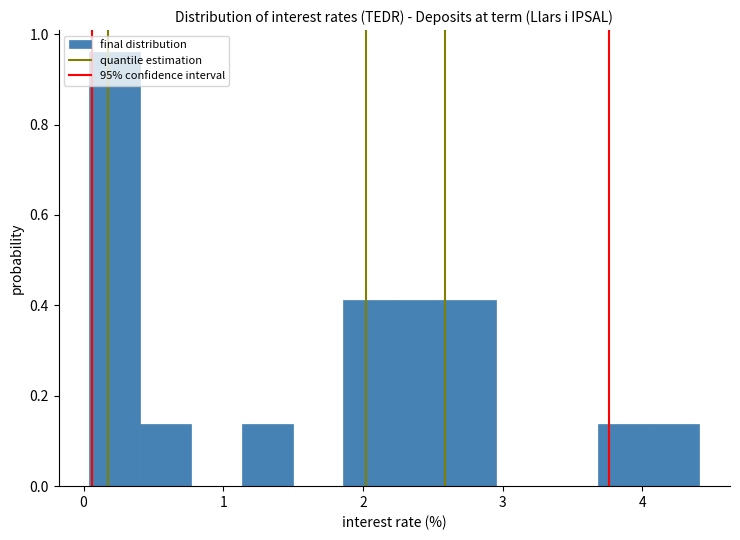

Read against the x-axis, roughly where is the centre of the tallest bar?

0.2